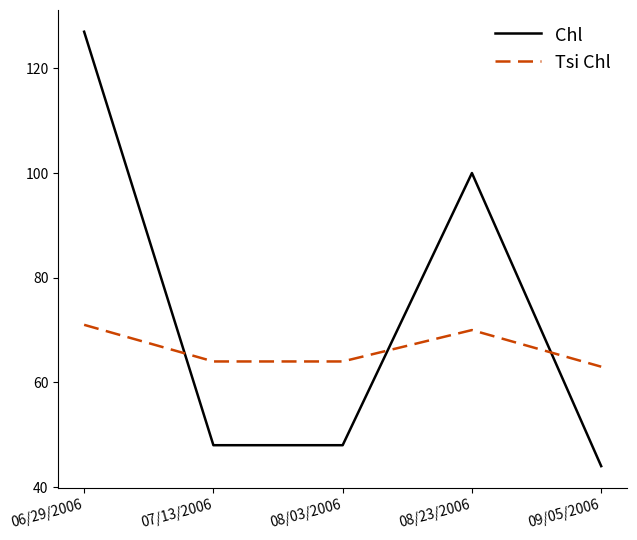

What is the greatest value displayed?

127